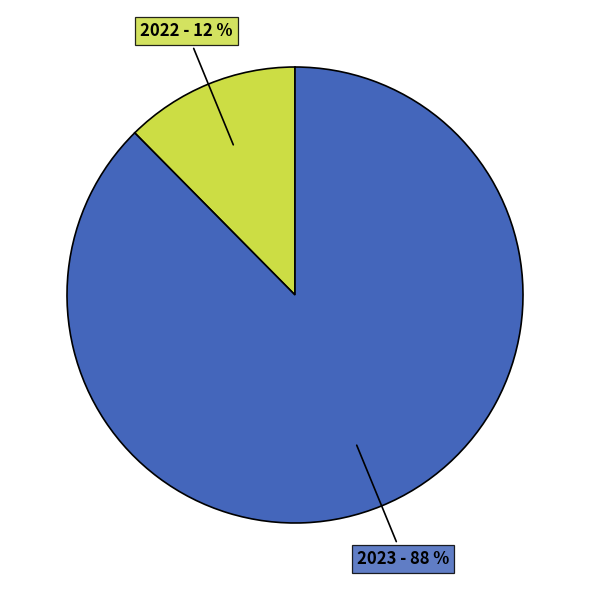

Is there any slice that represents more than half of the pie?

Yes